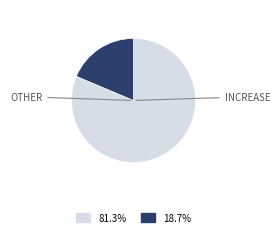

Is there any slice that represents more than half of the pie?

Yes